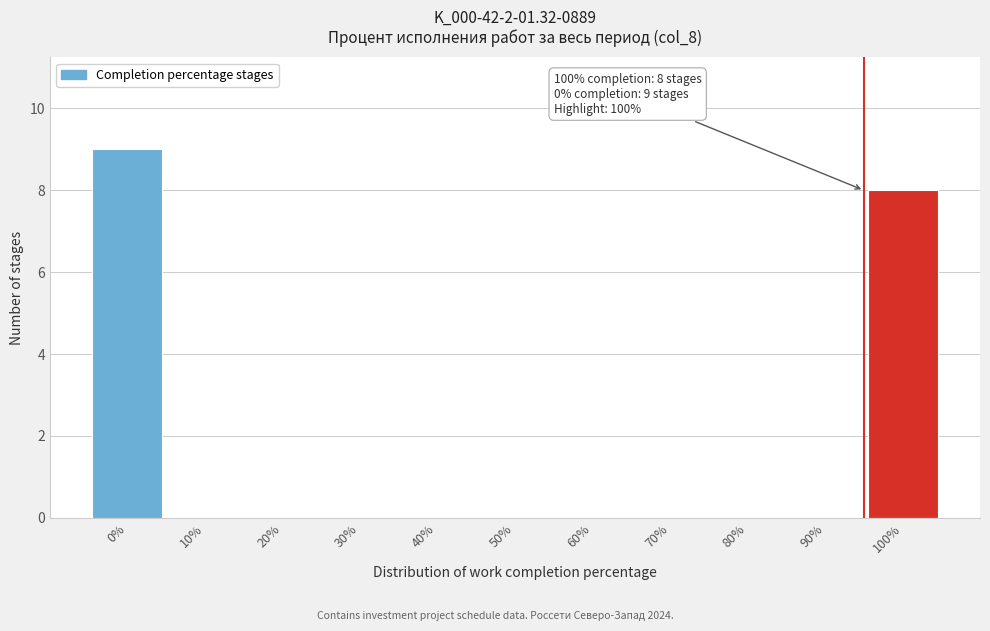

Reading right to left, transcribe all the data shown in this chart.

100%=8	90%=0	80%=0	70%=0	60%=0	50%=0	40%=0	30%=0	20%=0	10%=0	0%=9